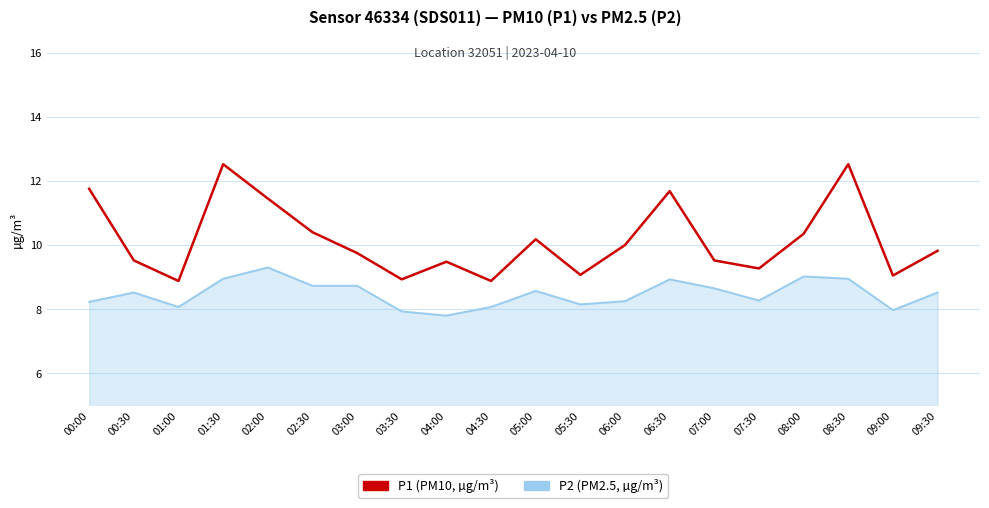

What position from the right is 01:00?

18